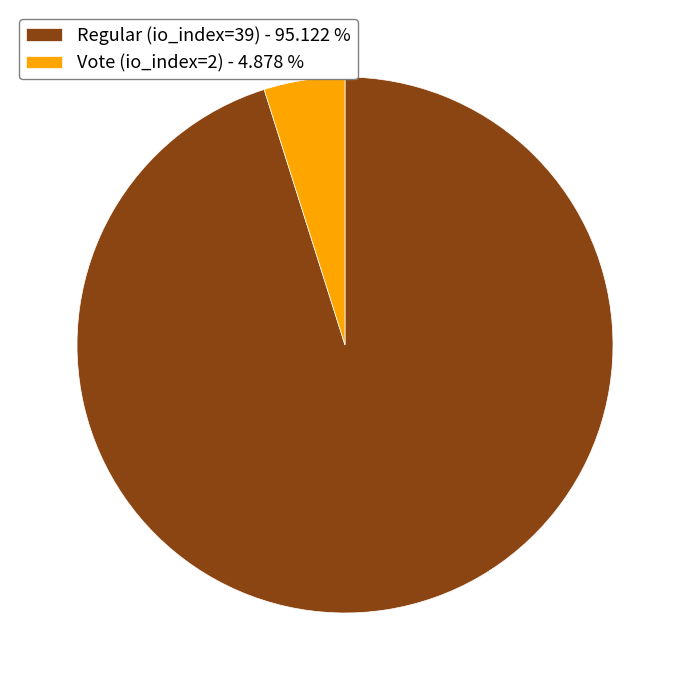

Does Vote (io_index=2) - 4.878 % represent more than half of the total?

No